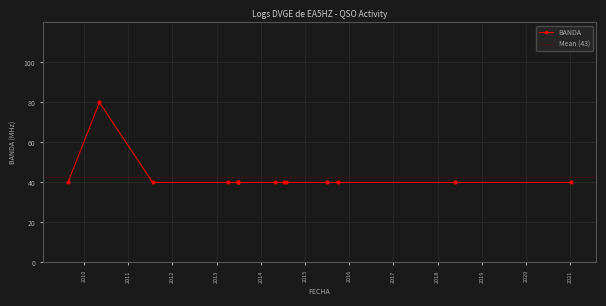

What is the approximate value at 03/10/2015?

40